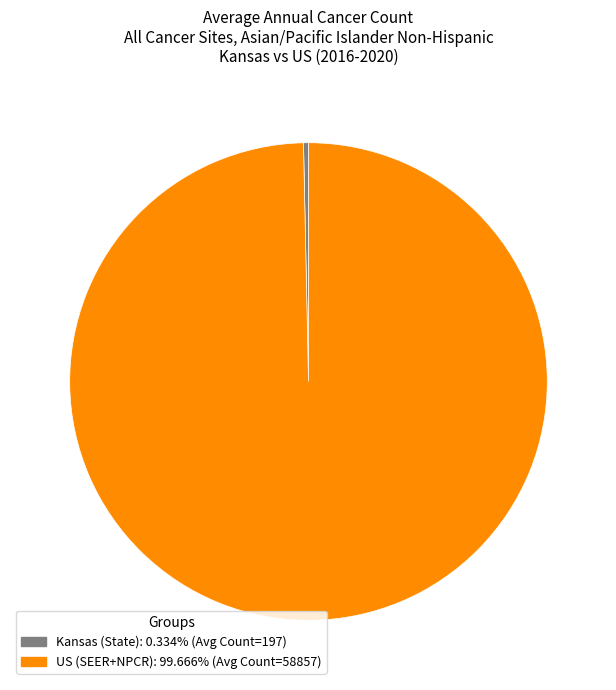

Count the number of slices in the pie.

2